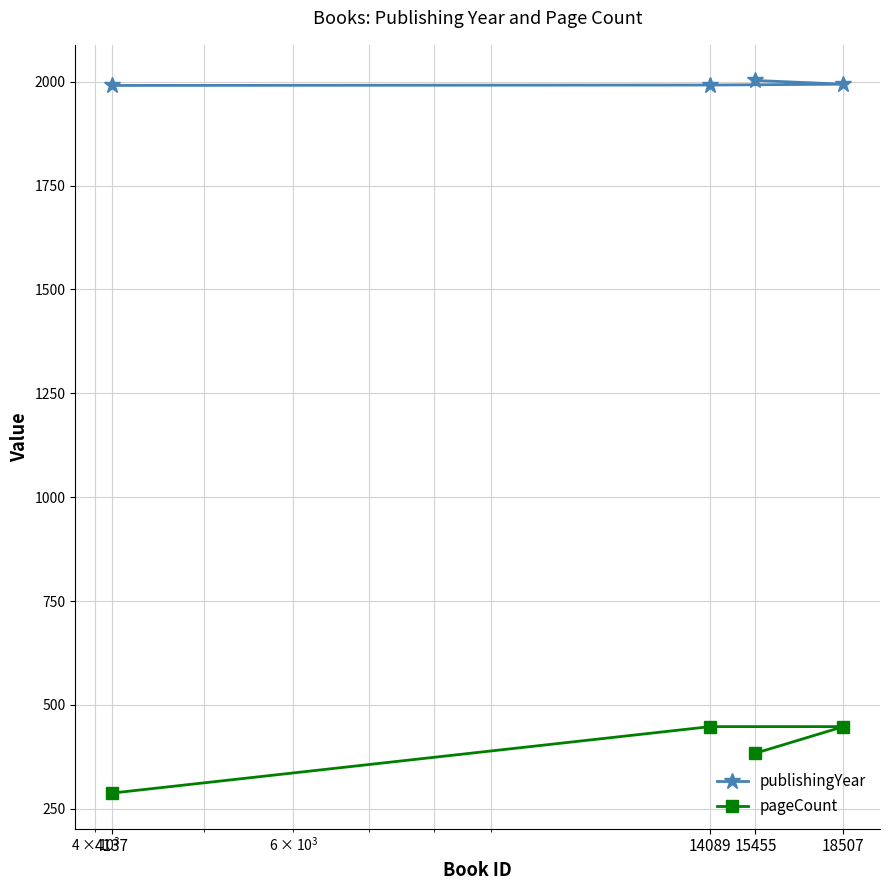

What is the maximum value shown in the chart?

2003